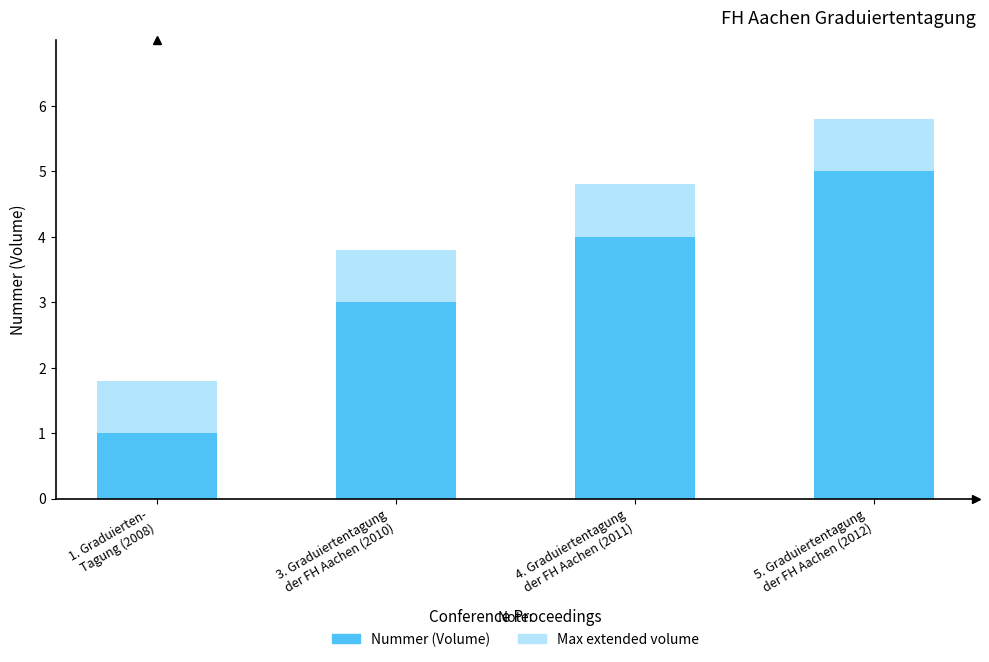

True or false: Nummer (Volume) has a value of 4.0 at 4. Graduiertentagung
der FH Aachen (2011).

True